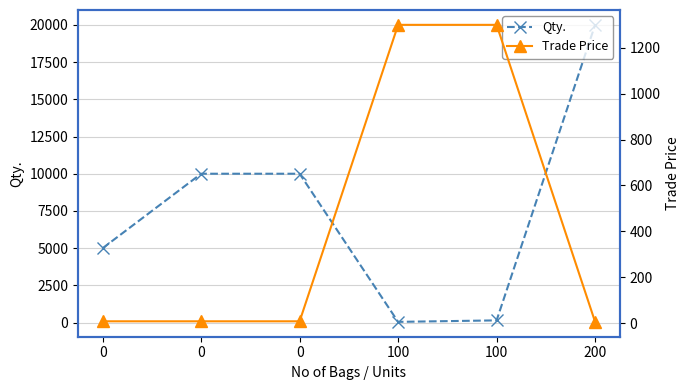

At which label does Trade Price reach its peak?

100